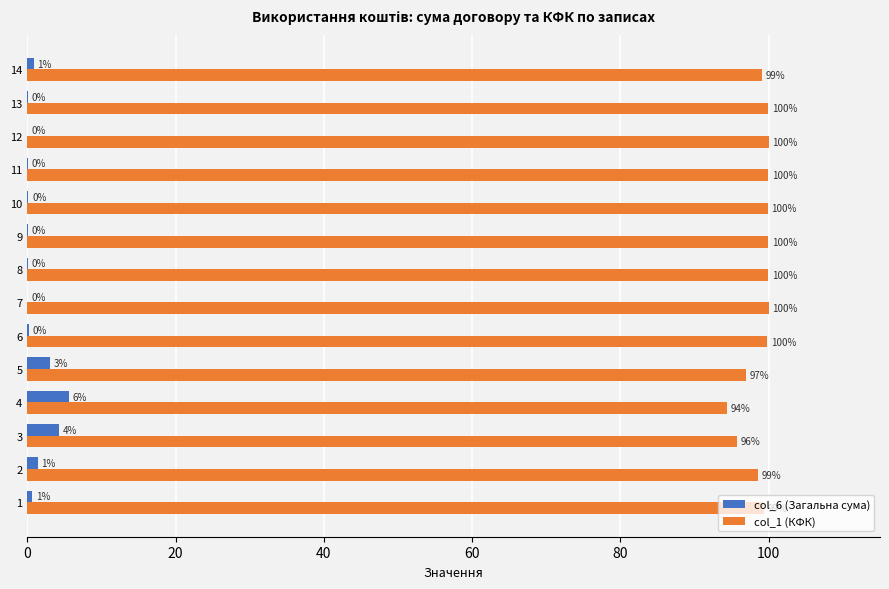

What is the maximum value shown in the chart?

100.0